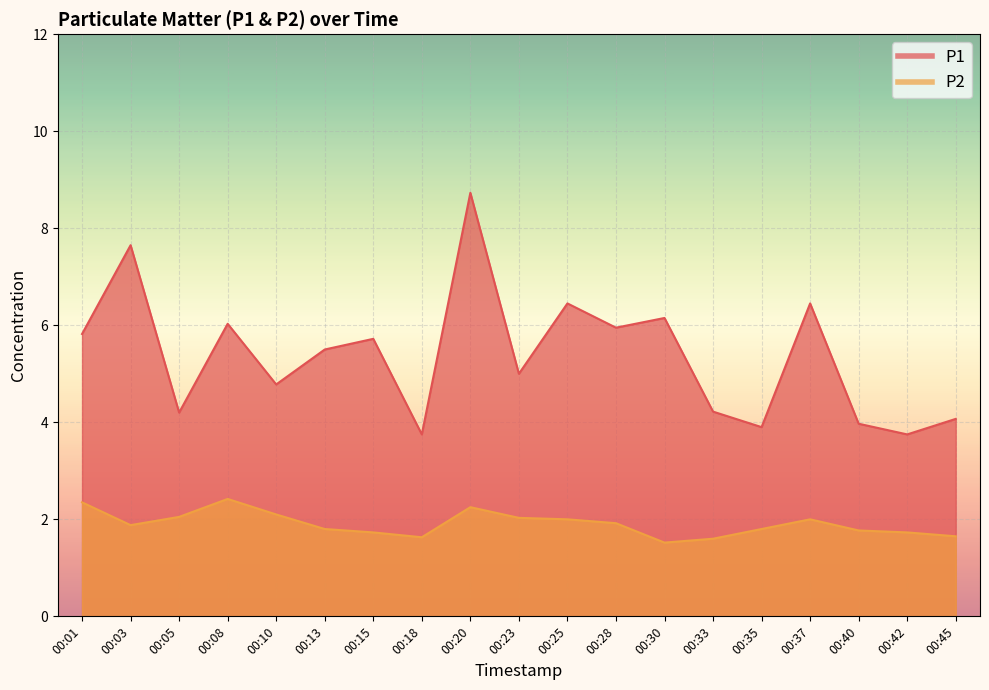

In P2 line, how many points are lower than both neighbors (excluding endpoints)?

3